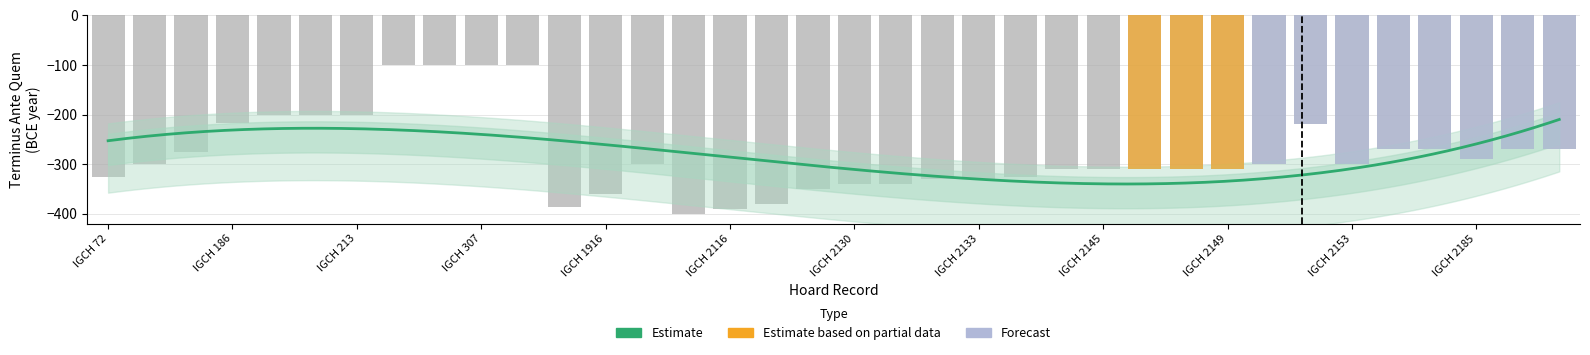

Which category has the highest value across all series?

IGCH 259